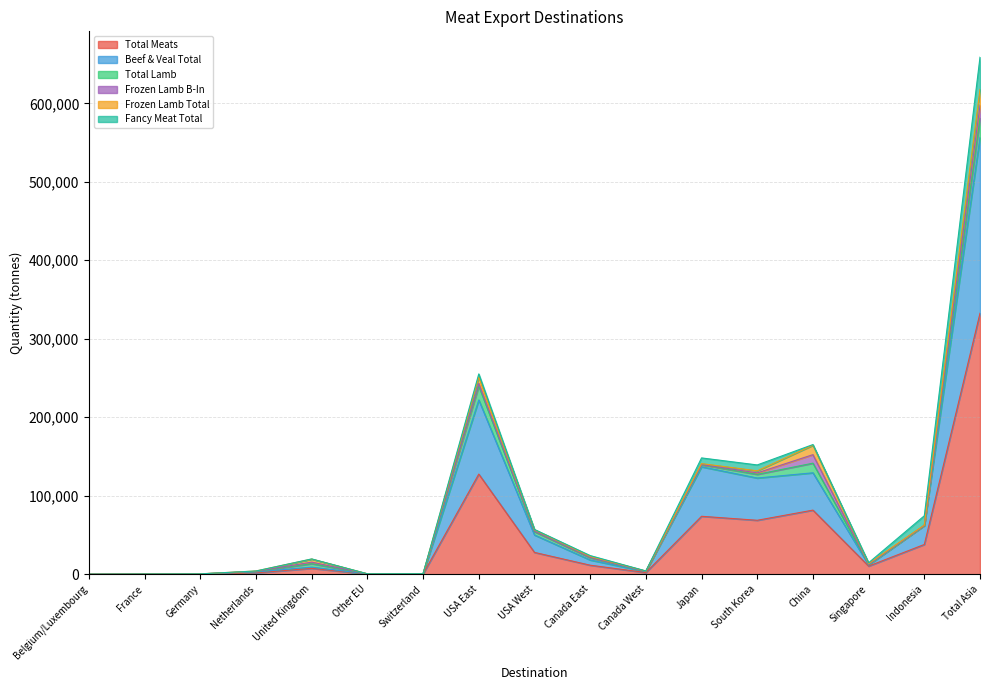

How many times do Fancy Meat Total and Frozen Lamb Total cross each other?

3